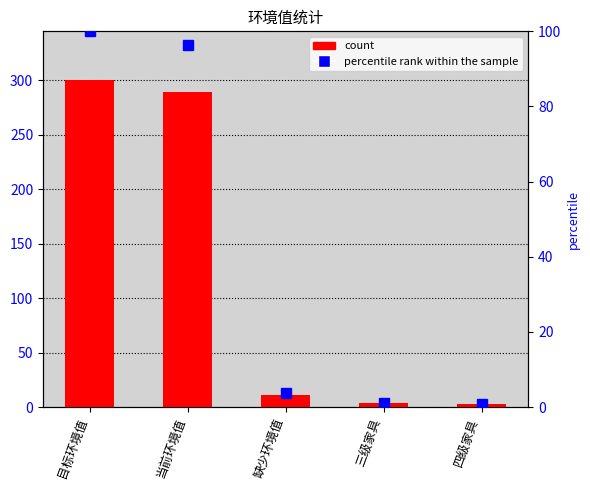

Are the bars horizontal?

No